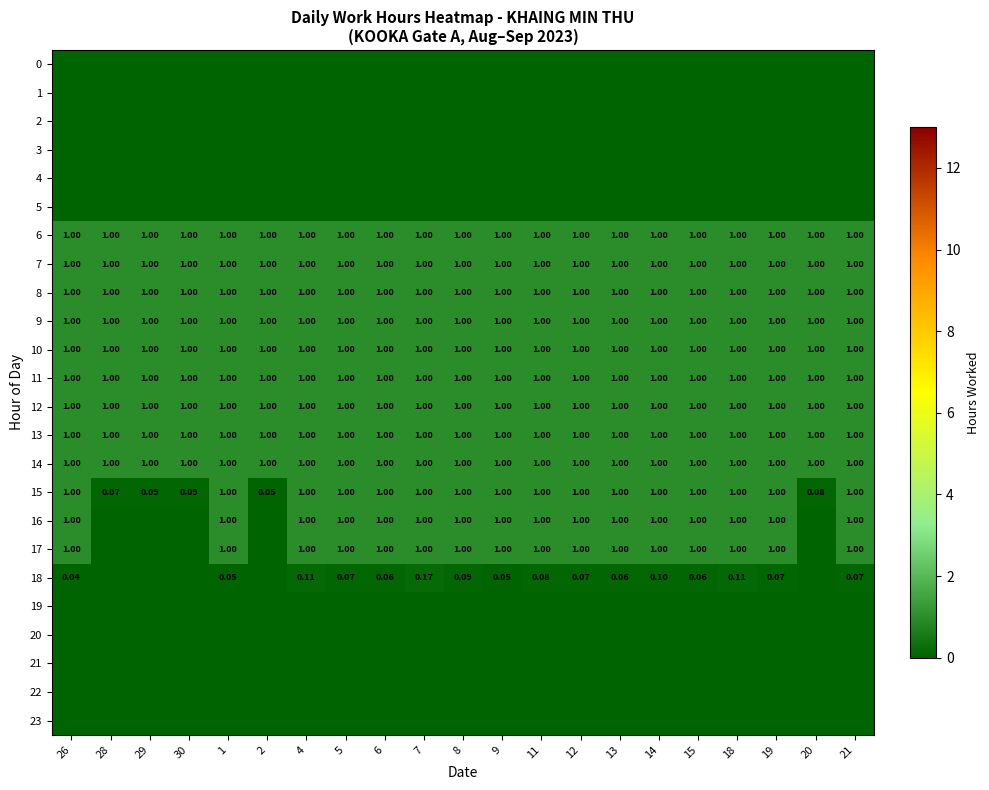

At which category is the sum across all series the highest?

7